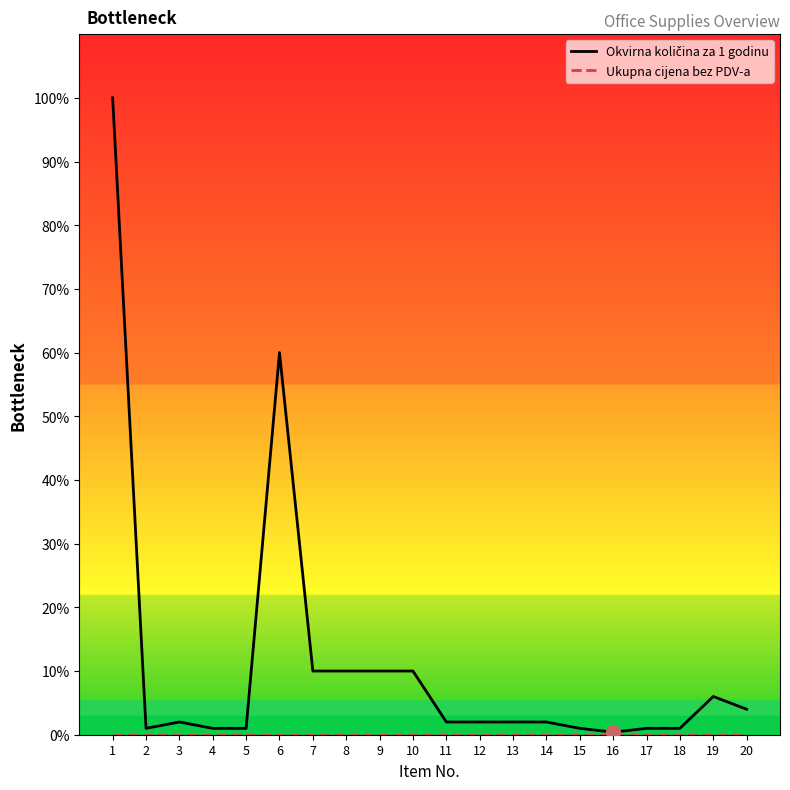

Which category has the highest value across all series?

1